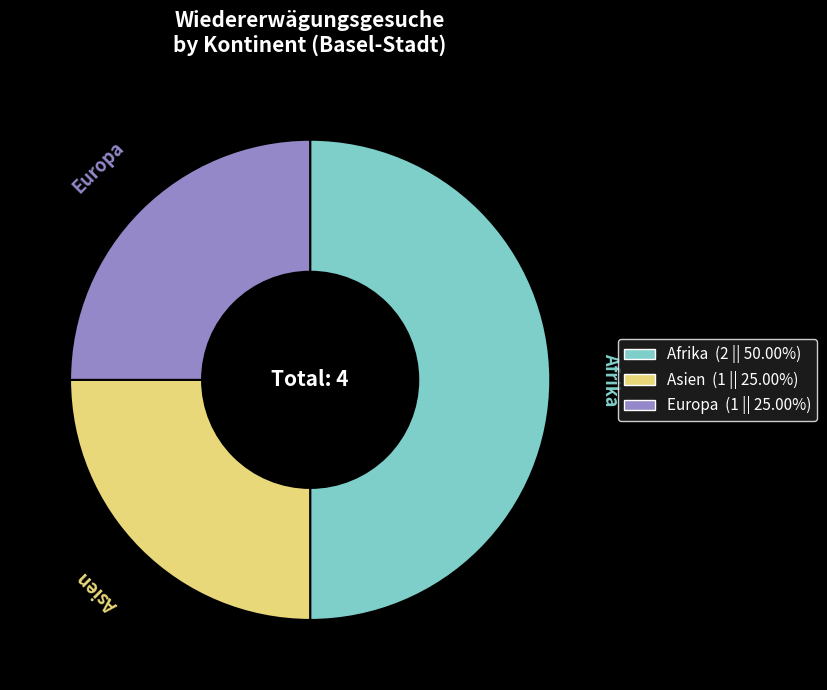

Combined, do Afrika and Asien account for over 50%?

Yes